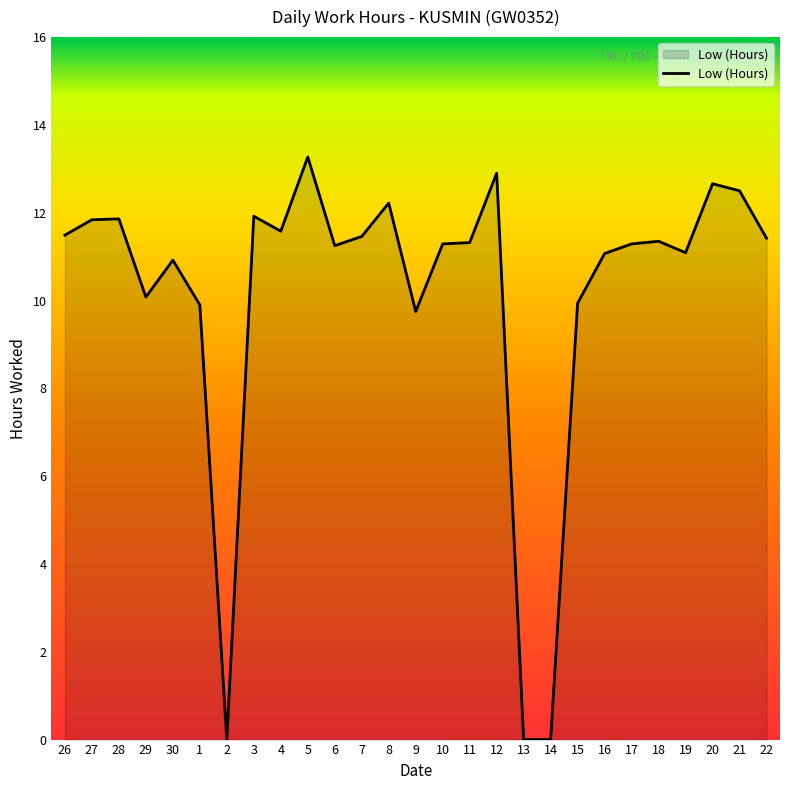

What is the difference between the second highest and second lowest values?

12.9